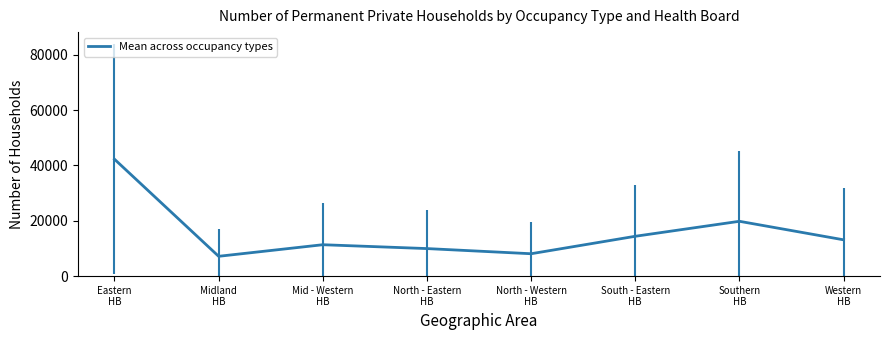

At which category does the chart reach its minimum across all series?

Midland
HB